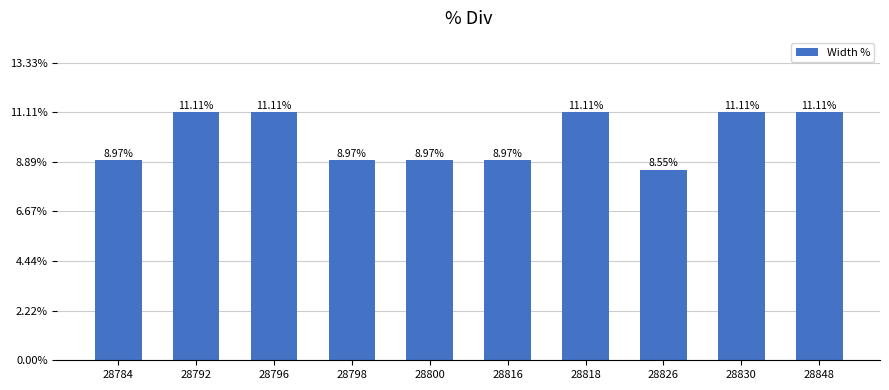

What is the difference between the second highest and minimum values?

2.6